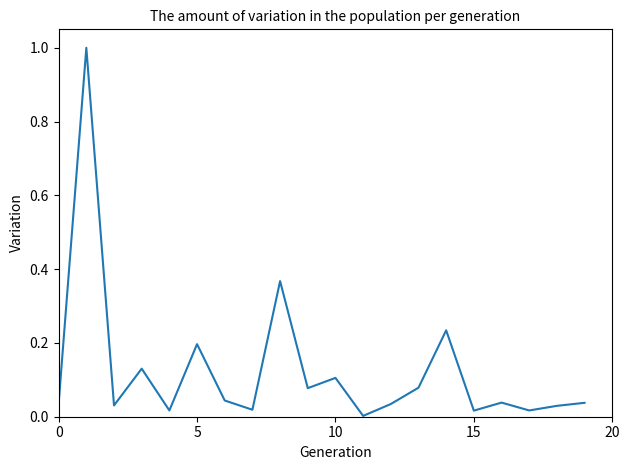

What is the greatest value displayed?

1.0